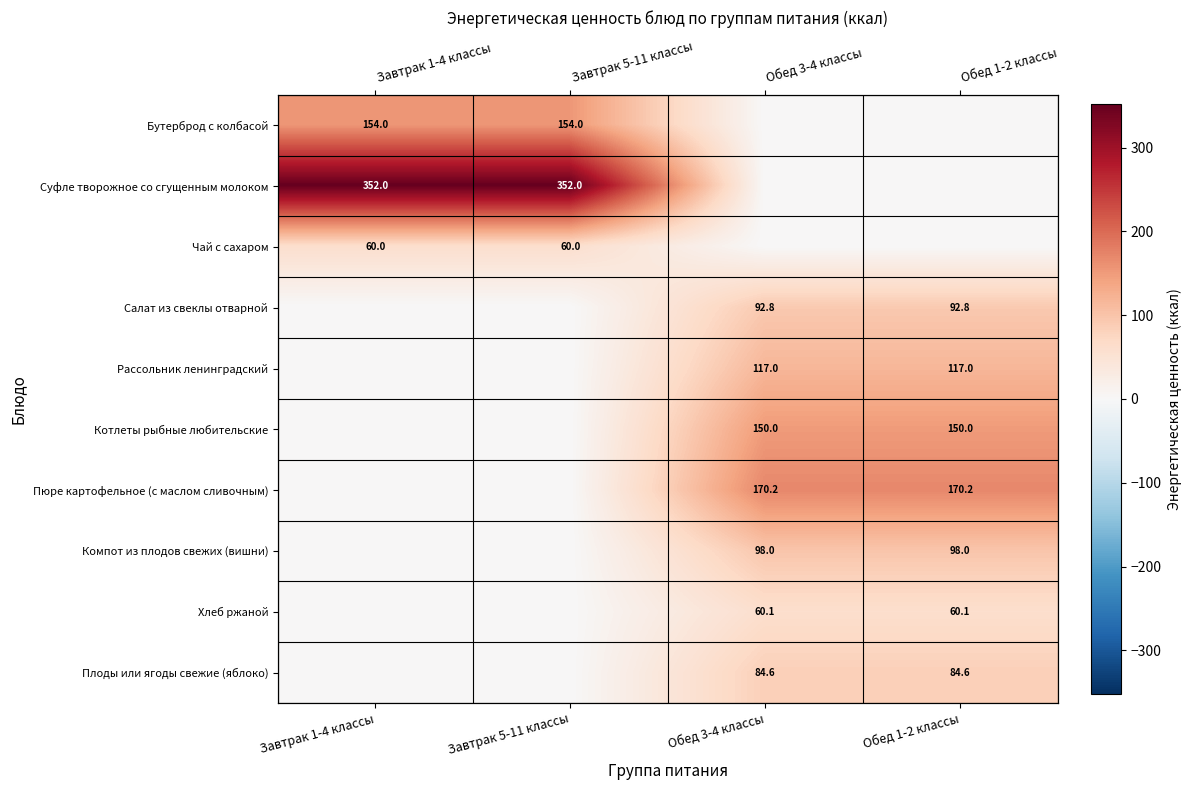

Which series has the largest total across all categories?

Суфле творожное со сгущенным молоком